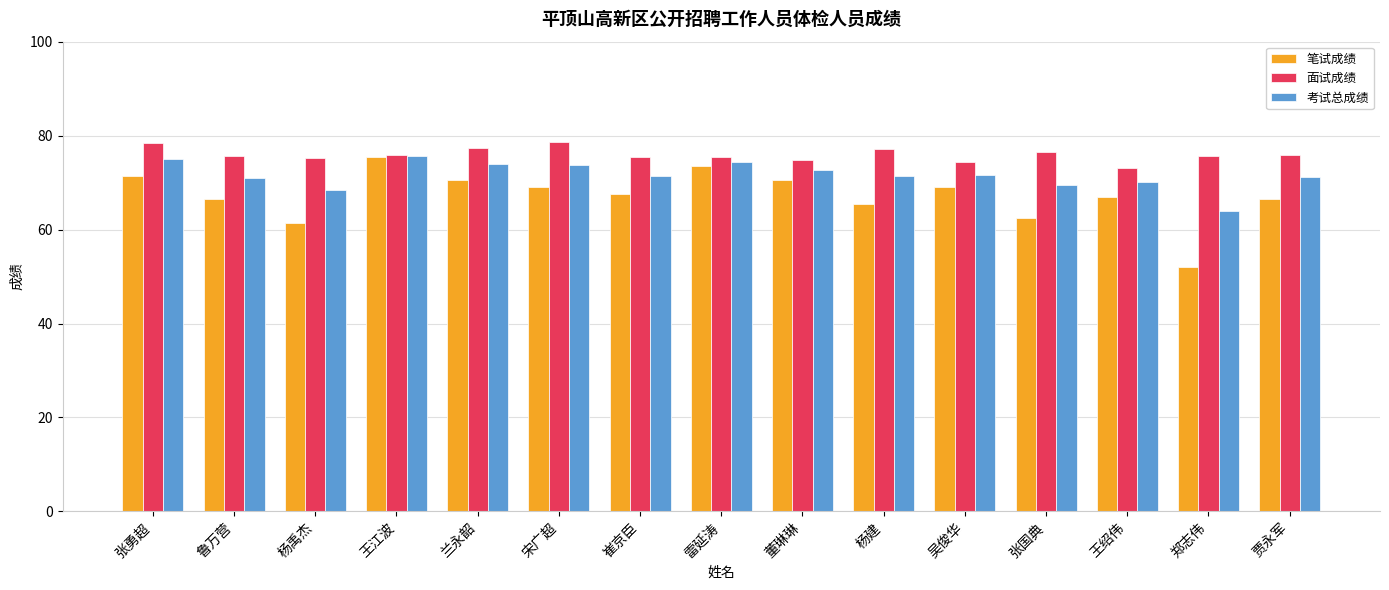

What is the label of the 7th bar from the right?

董琳琳